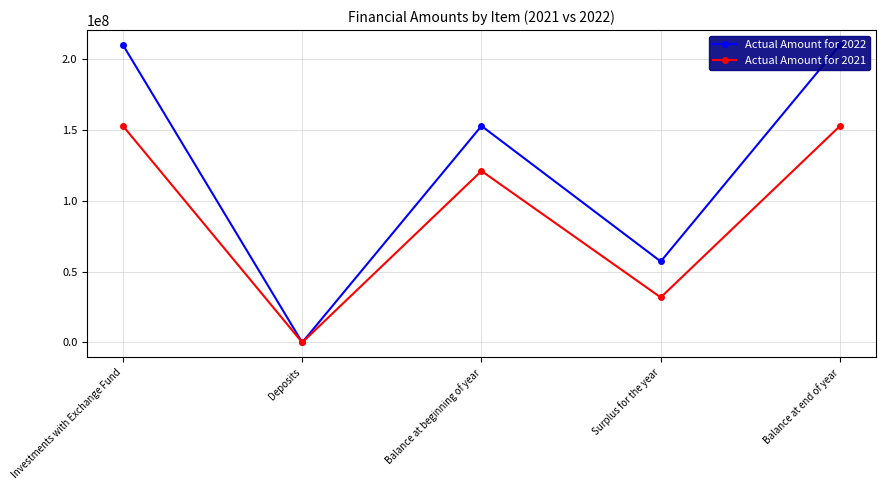

Rank the series by their average value, from highest to lowest.

Actual Amount for 2022, Actual Amount for 2021